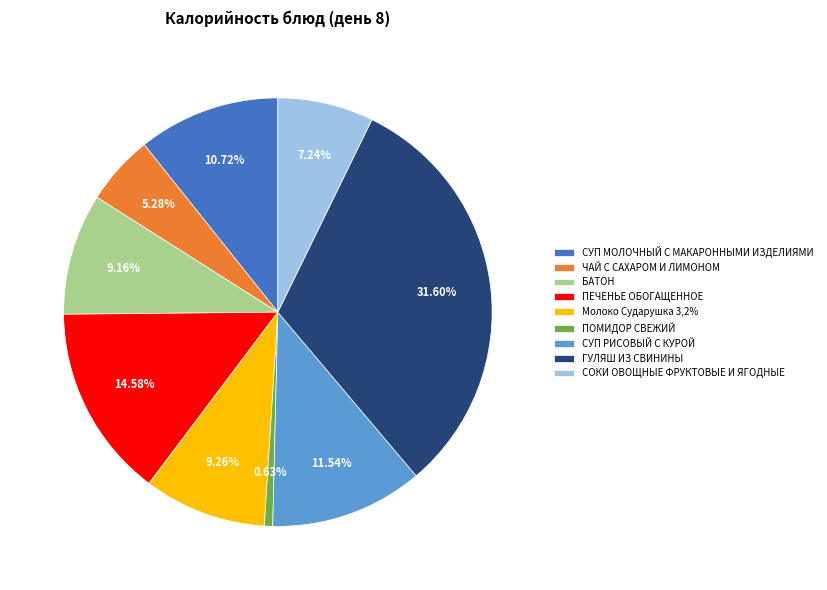

How many segments does this pie chart have?

9